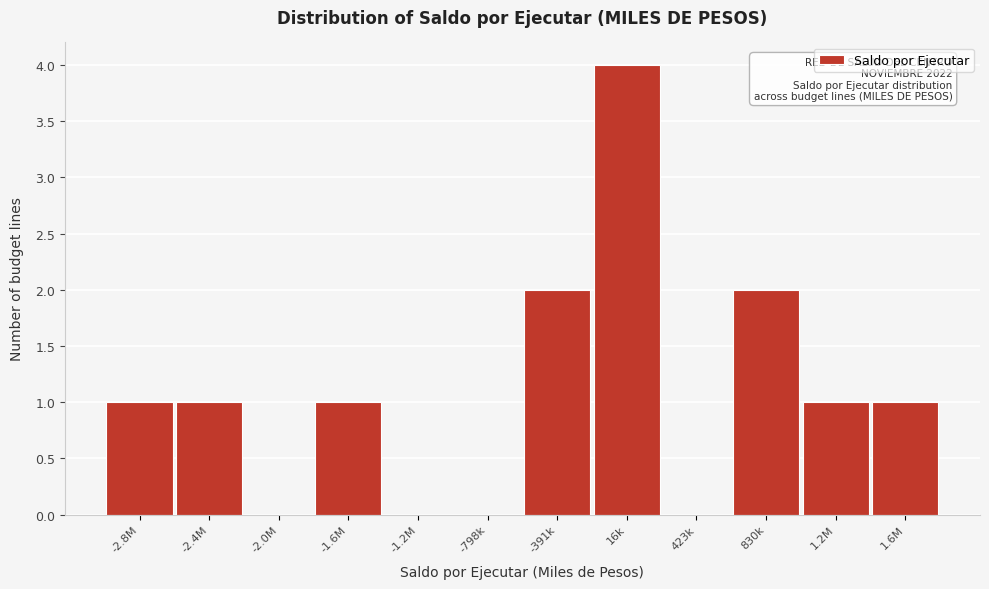

Reading left to right, transcribe all the data shown in this chart.

-2.8M=1	-2.4M=1	-2.0M=0	-1.6M=1	-1.2M=0	-798k=0	-391k=2	16k=4	423k=0	830k=2	1.2M=1	1.6M=1